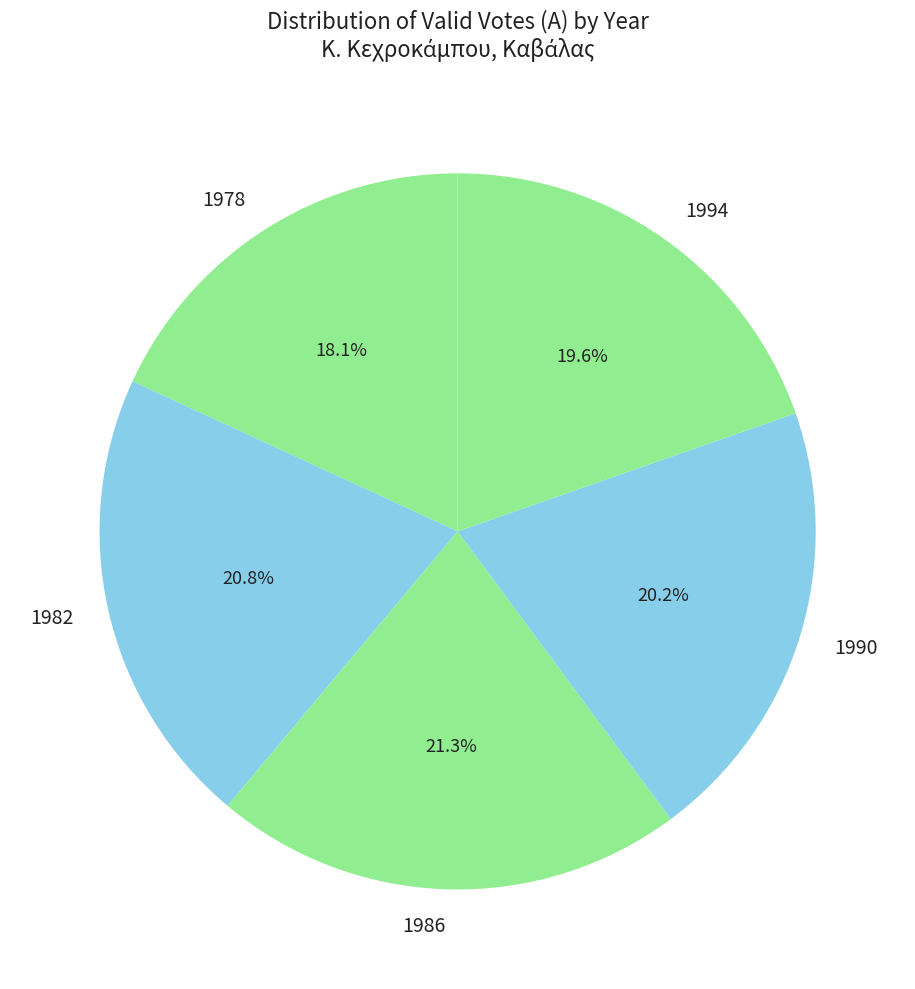

Is the sum of 1990 and 1986 greater than half?

No